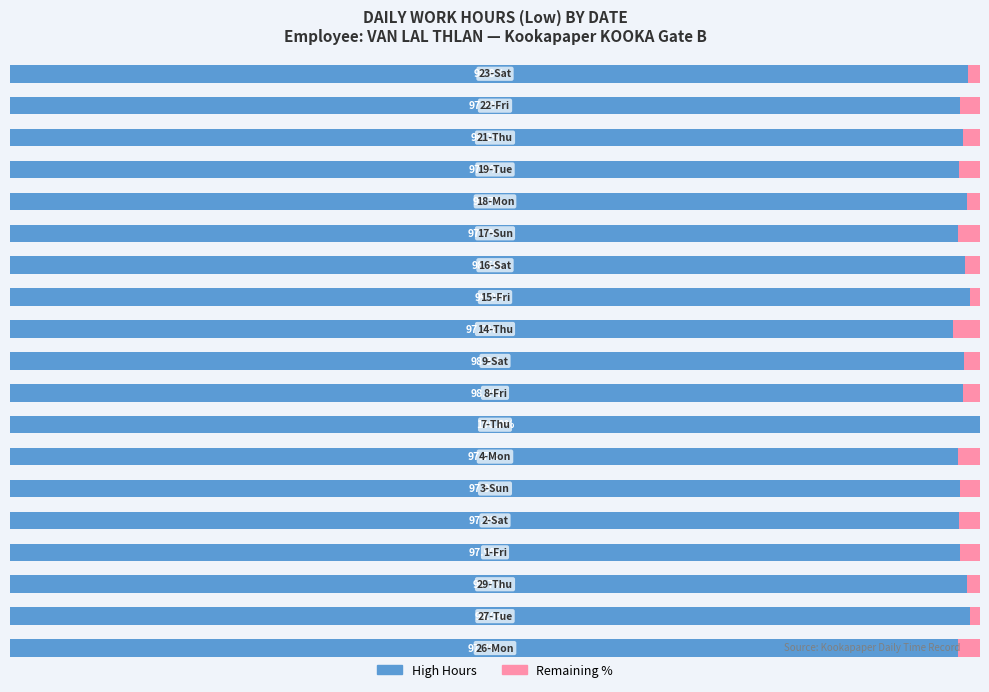

Reading left to right, extract all data points from this chart.

High Hours: 97.7	99.0	98.7	97.9	97.8	97.9	97.7	100.0	98.2	98.3	97.2	99.0	98.5	97.7	98.7	97.8	98.2	97.9	98.8
Remaining %: 2.3	1.0	1.3	2.1	2.2	2.1	2.3	0.0	1.8	1.7	2.8	1.0	1.5	2.3	1.3	2.2	1.8	2.1	1.2